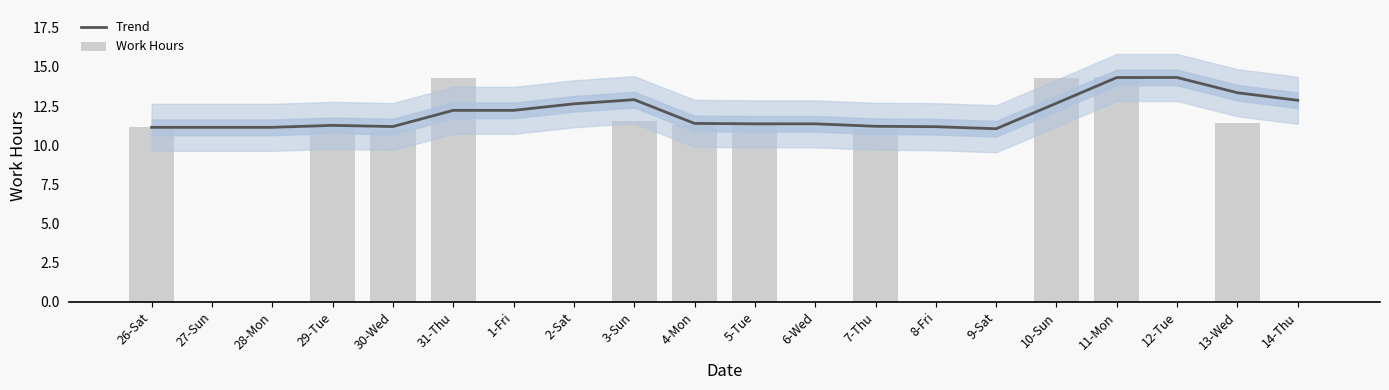

Is it true that Trend equals 12.7 at 10-Sun?

True